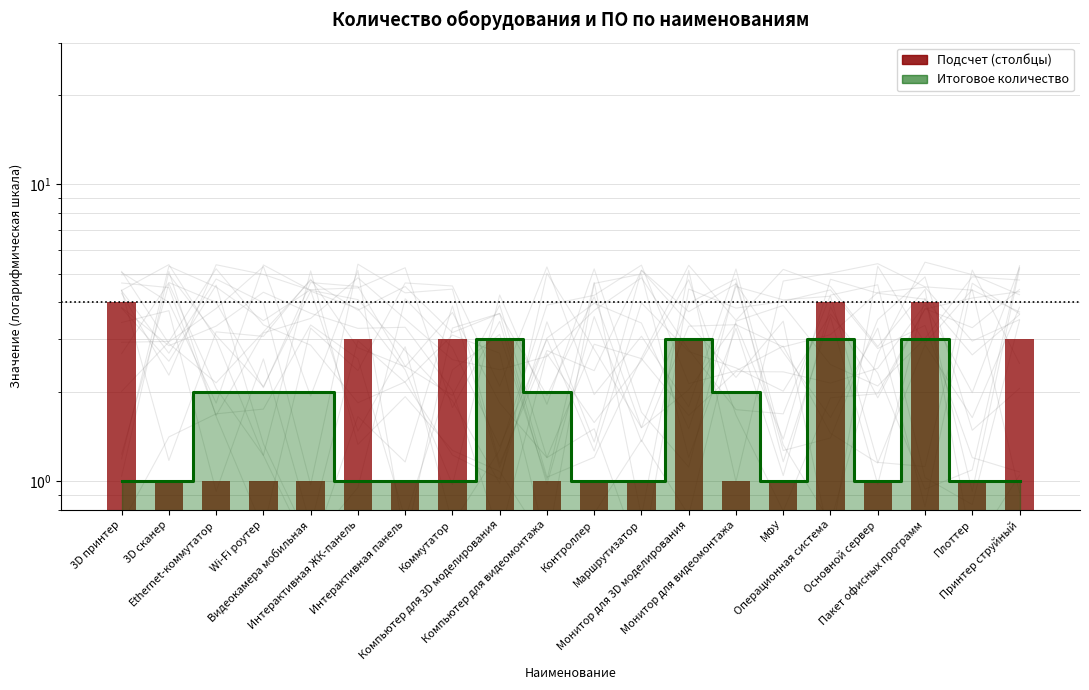

How many data points does each series have?

20